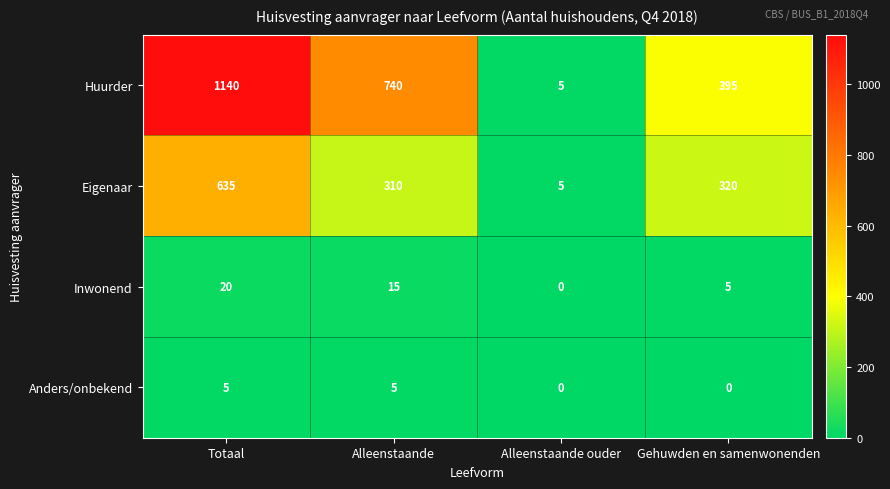

What is the maximum value shown in the chart?

1140